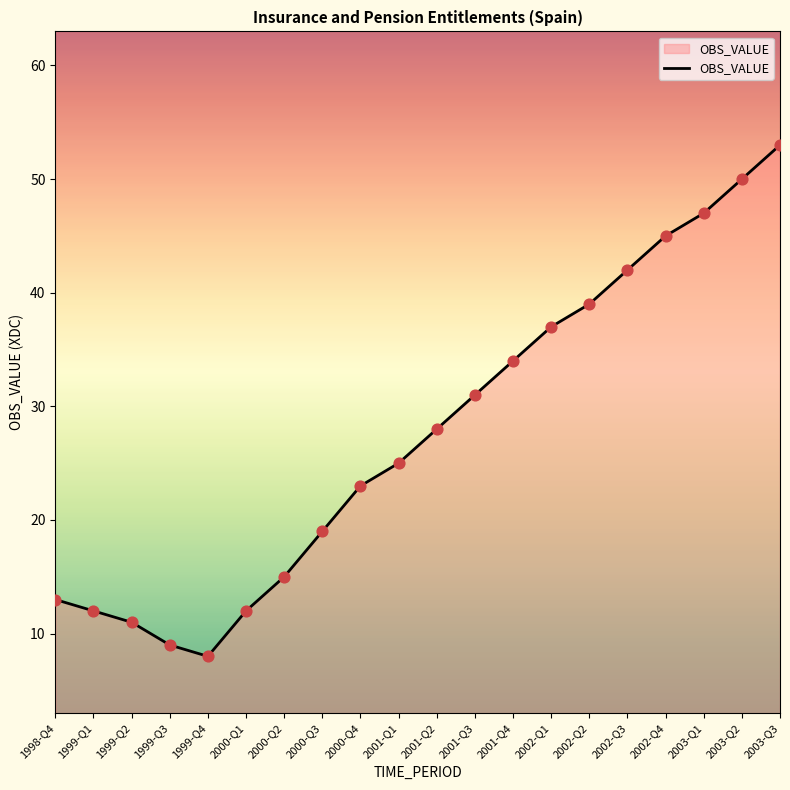

Between 2001-Q1 and 2001-Q4, which is larger?

2001-Q4